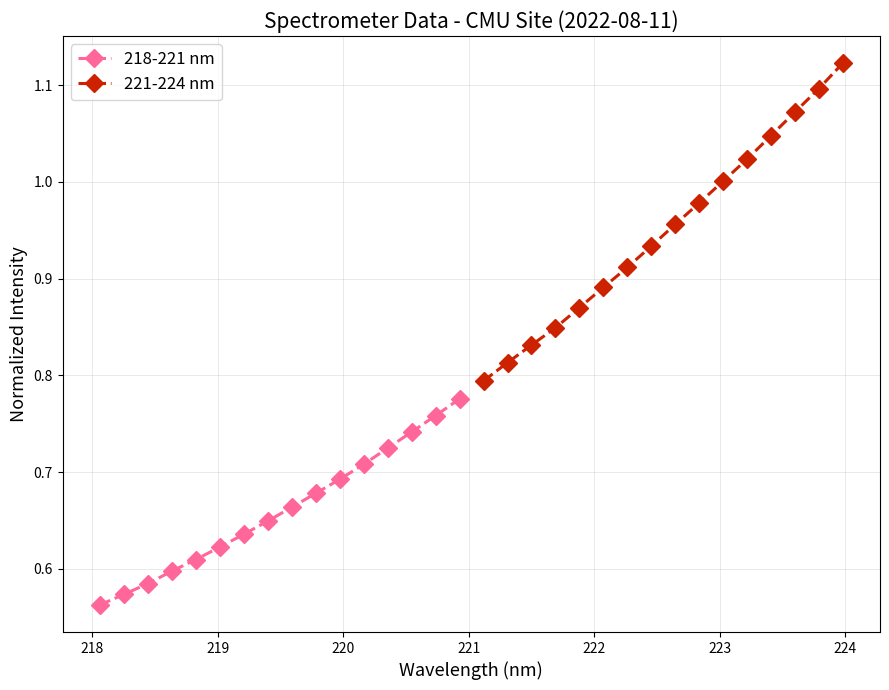

How many distinct data groups are displayed?

2